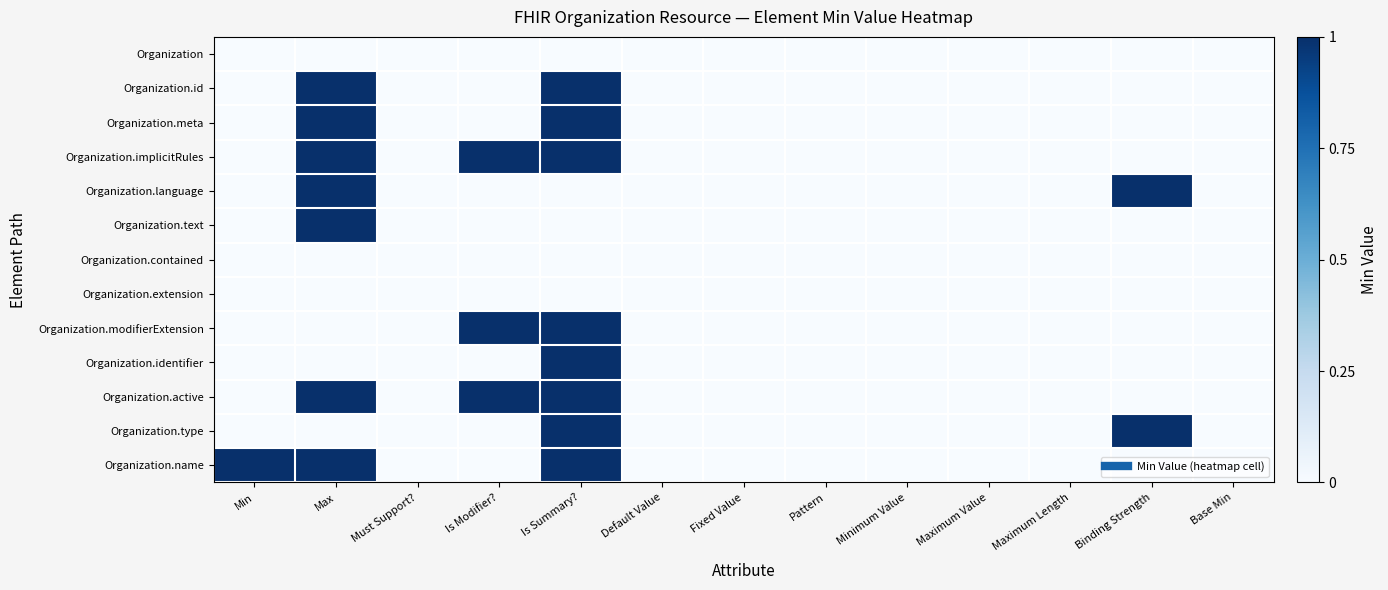

Rank the series at Must Support? from lowest to highest value.

Organization, Organization.id, Organization.meta, Organization.implicitRules, Organization.language, Organization.text, Organization.contained, Organization.extension, Organization.modifierExtension, Organization.identifier, Organization.active, Organization.type, Organization.name